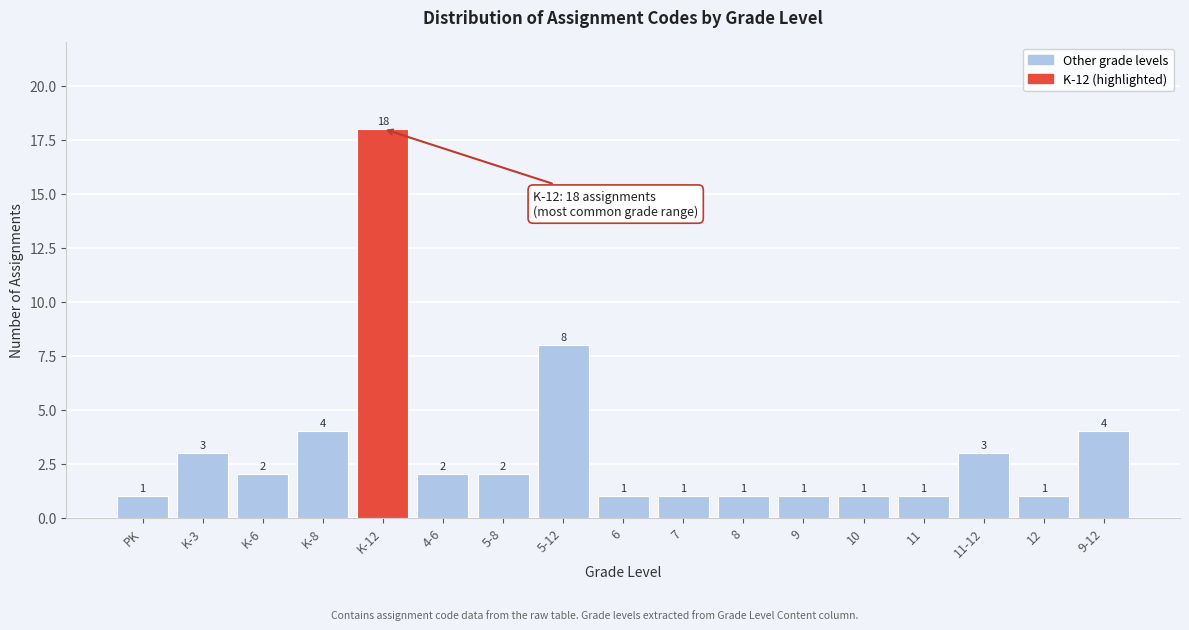

Reading left to right, transcribe all the data shown in this chart.

PK=1	K-3=3	K-6=2	K-8=4	K-12=18	4-6=2	5-8=2	5-12=8	6=1	7=1	8=1	9=1	10=1	11=1	11-12=3	12=1	9-12=4